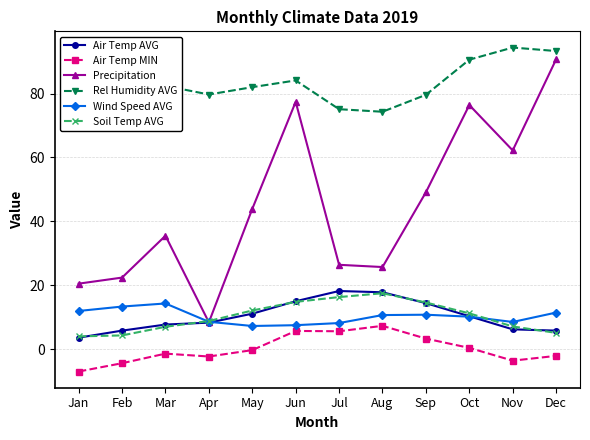

At which label does Precipitation reach its peak?

Dec